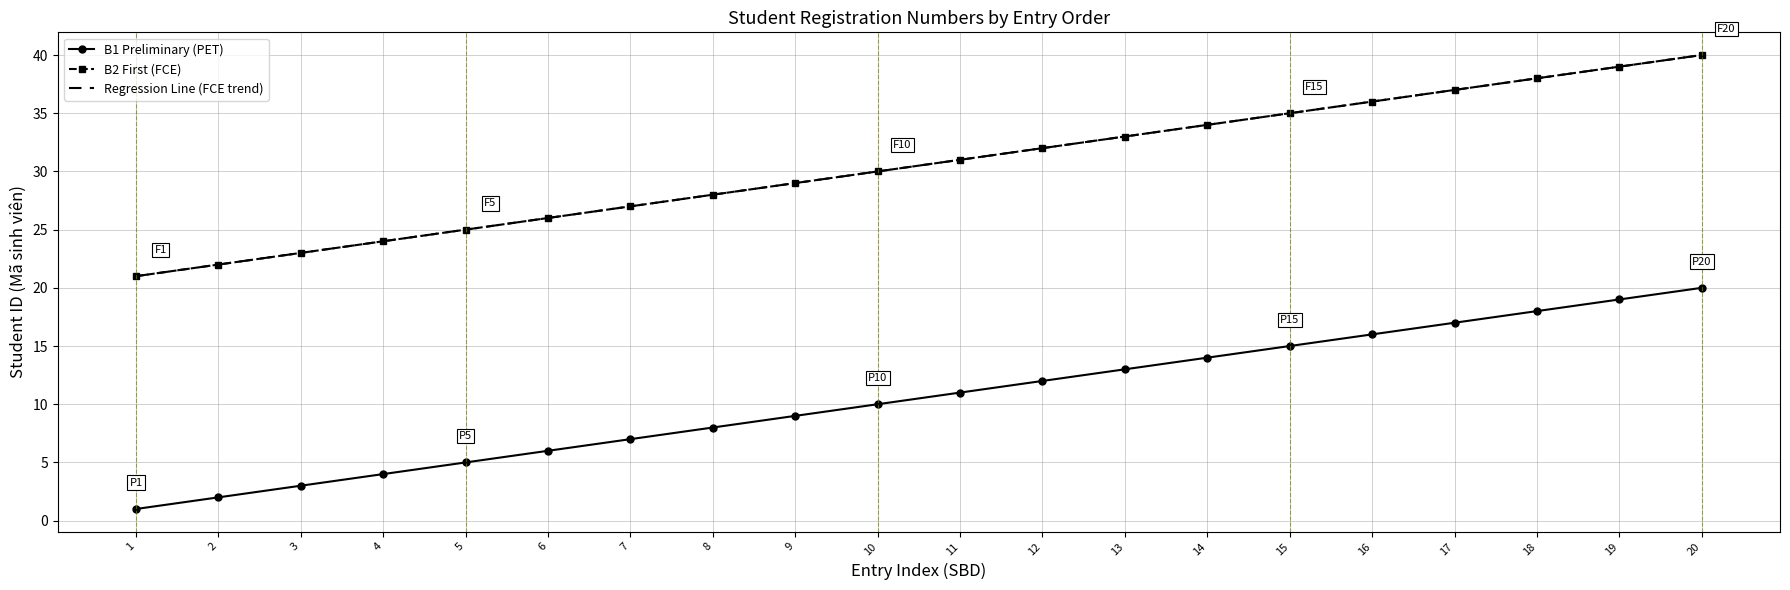

How many values in the Regression Line (FCE trend) series are below 31?

10